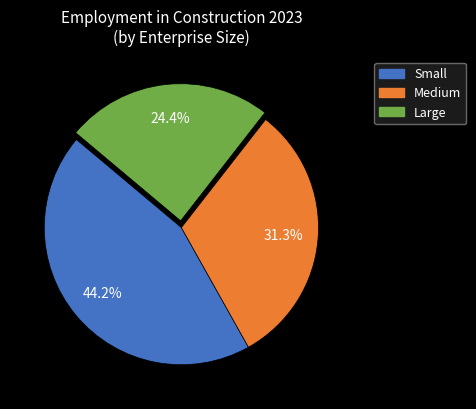

Count the number of slices in the pie.

3